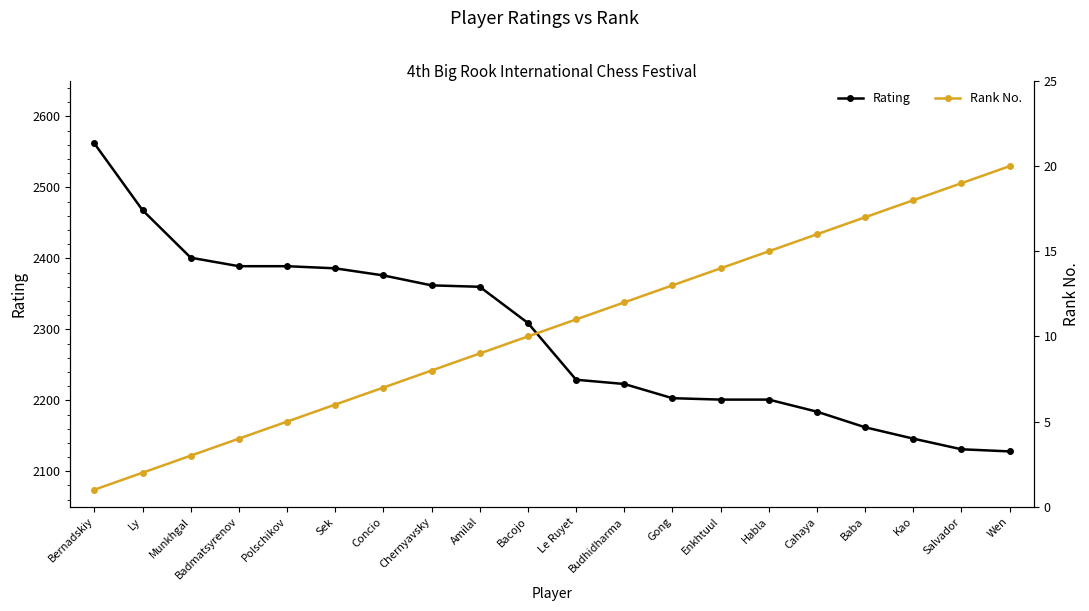

At which category is the sum across all series the highest?

Bernadskiy